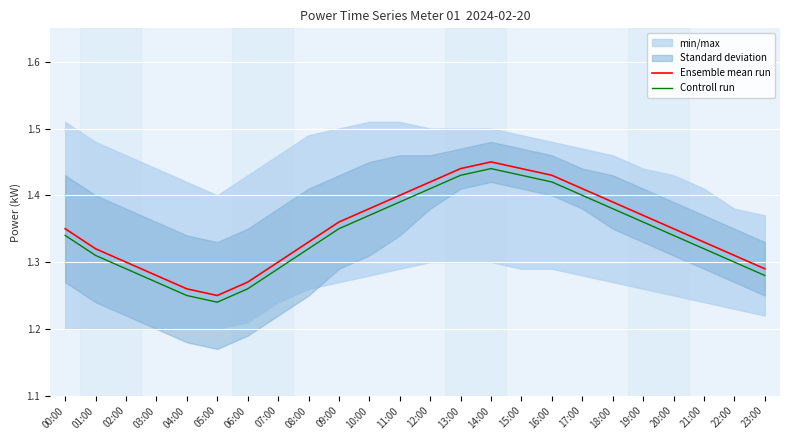

The value of Controll run at 23:00 is 1.3. True or false?

True